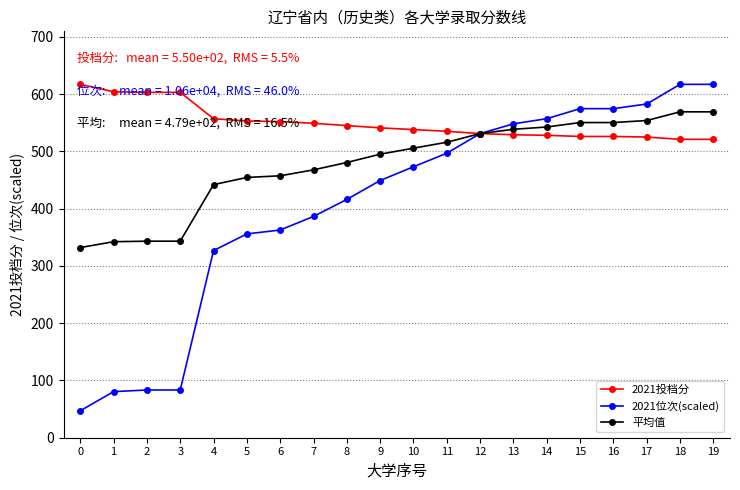

What is the difference between the maximum and second lowest values in the 平均值 series?

226.8